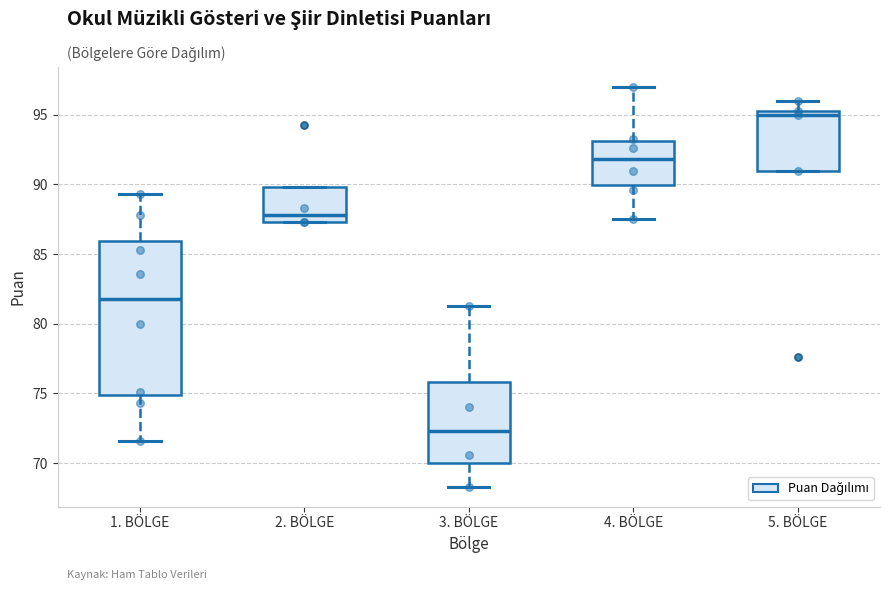

Reading left to right, transcribe this box plot: for each box, give where its median line is, the range the box spans, and where its two whiskers end, as read against the y-axis. The values are not printed on the chart, so give them approximately, as read against the axis.

1. BÖLGE: median 82.0, box 75.0 to 86.0, whiskers 71.5 to 89.5
2. BÖLGE: median 88.0, box 87.5 to 90.0, whiskers 87.5 to 90.0
3. BÖLGE: median 72.5, box 70.0 to 76.0, whiskers 68.5 to 81.5
4. BÖLGE: median 92.0, box 90.0 to 93.0, whiskers 87.5 to 97.0
5. BÖLGE: median 95.0, box 91.0 to 95.5, whiskers 91.0 to 96.0